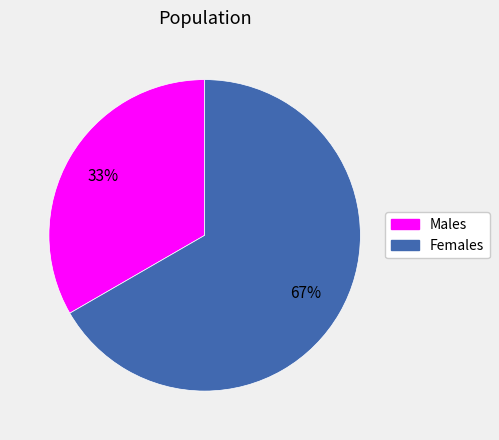

To the nearest percent, what is the average slice percentage?

50%